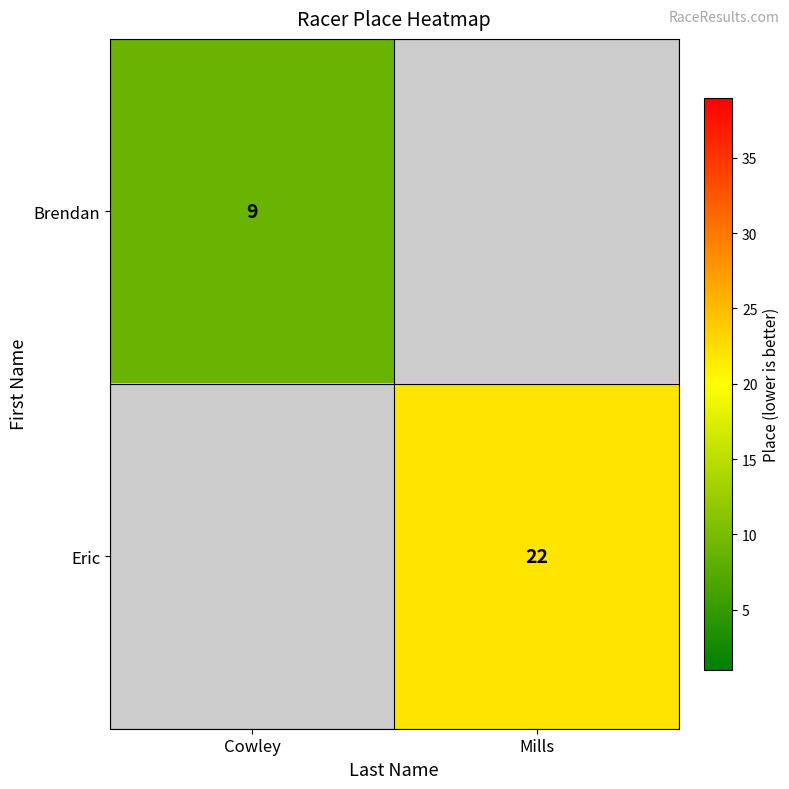

True or false: Brendan has a value of 9 at Cowley.

True